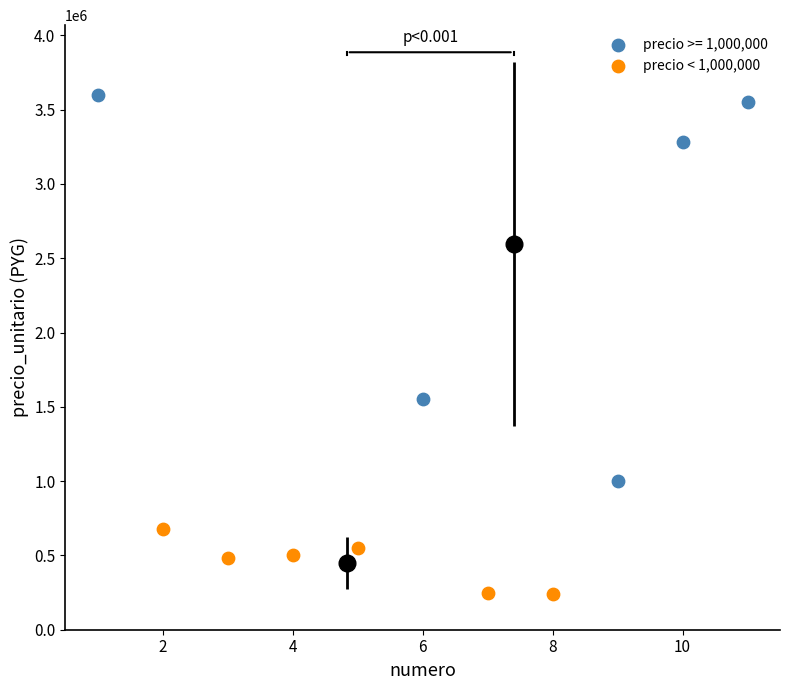

Which series contains the highest Y value?

precio >= 1,000,000